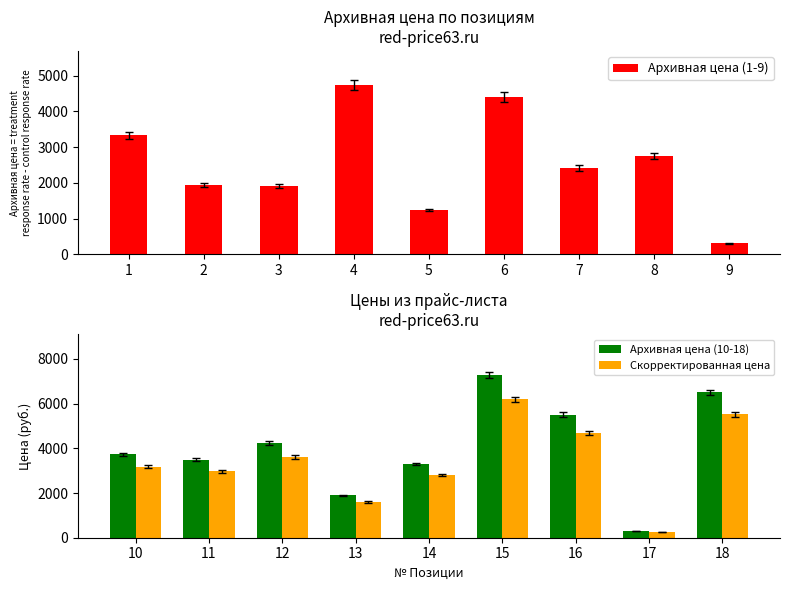

What is the minimum value for Скорректированная цена?

254.2